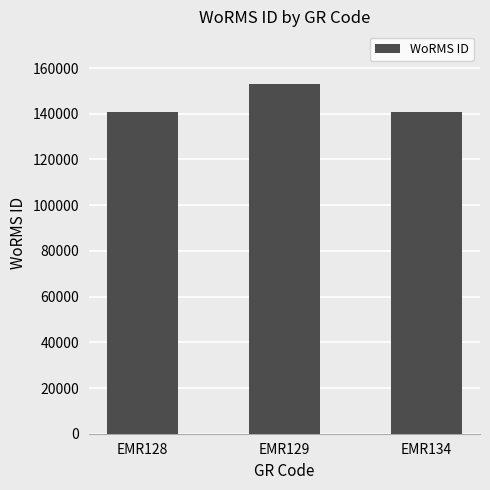

True or false: the data shows 153087 at EMR129.

True